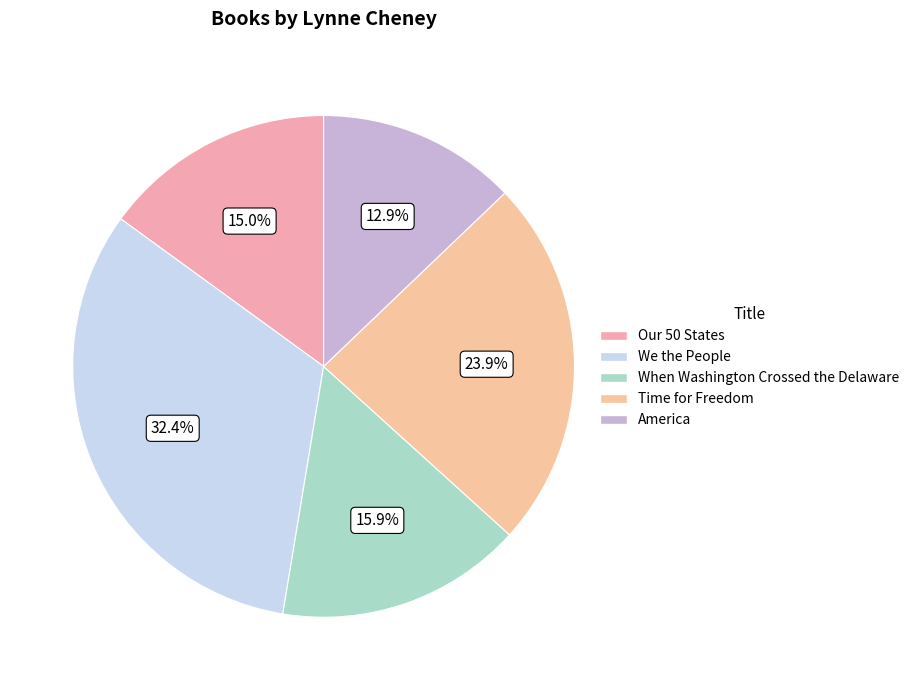

True or false: We the People accounts for 43% of the total.

False